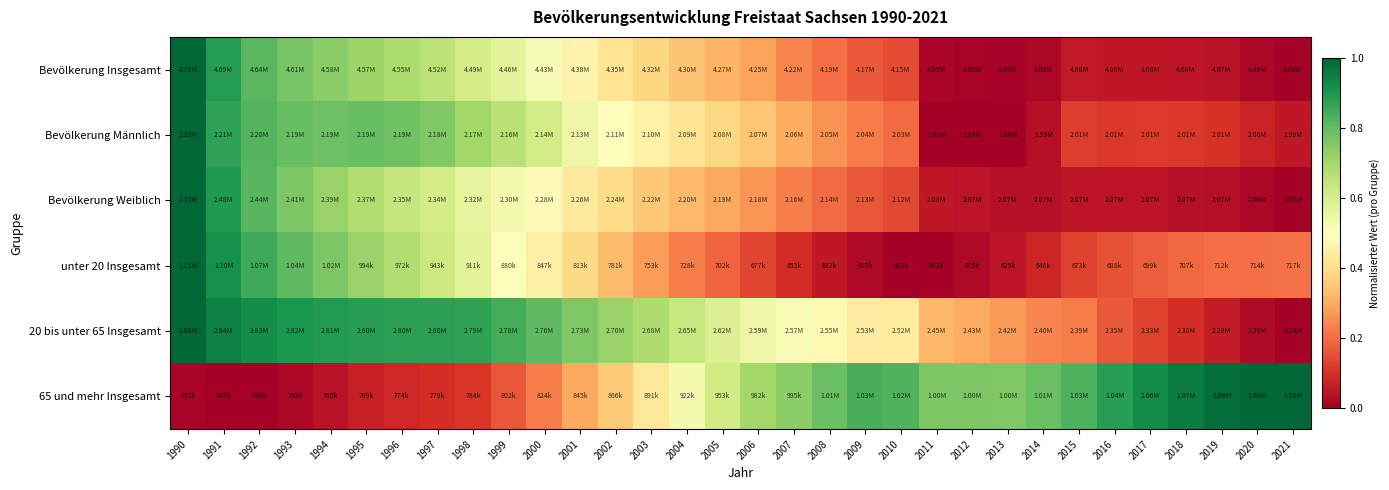

Which series has the widest spread of values?

Bevölkerung Insgesamt